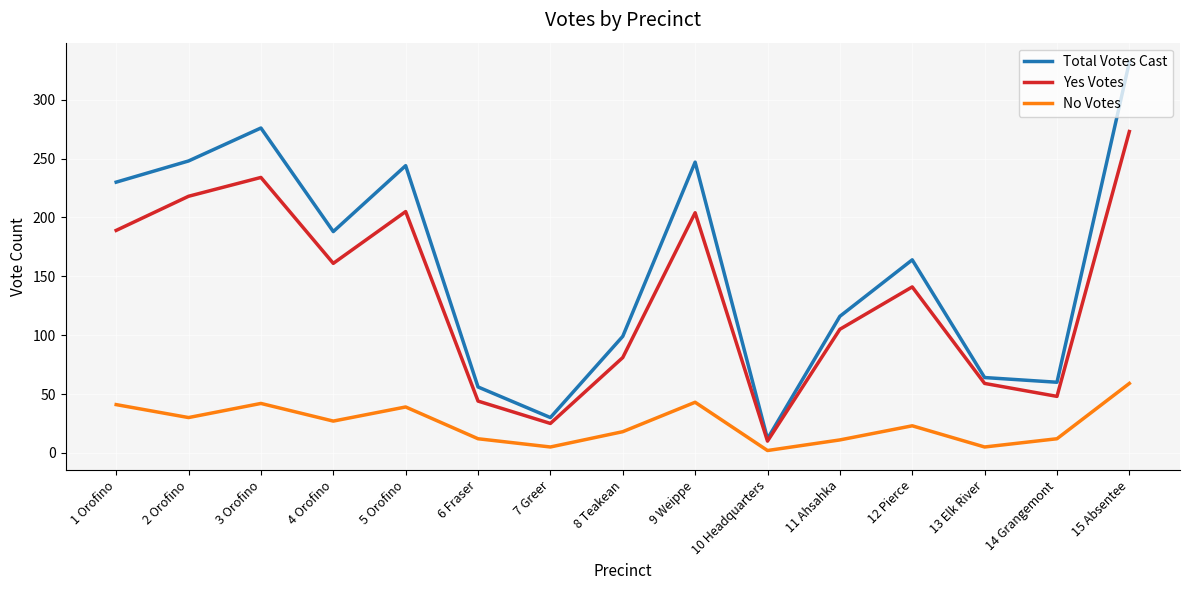

Where is the first local maximum for Total Votes Cast?

3 Orofino